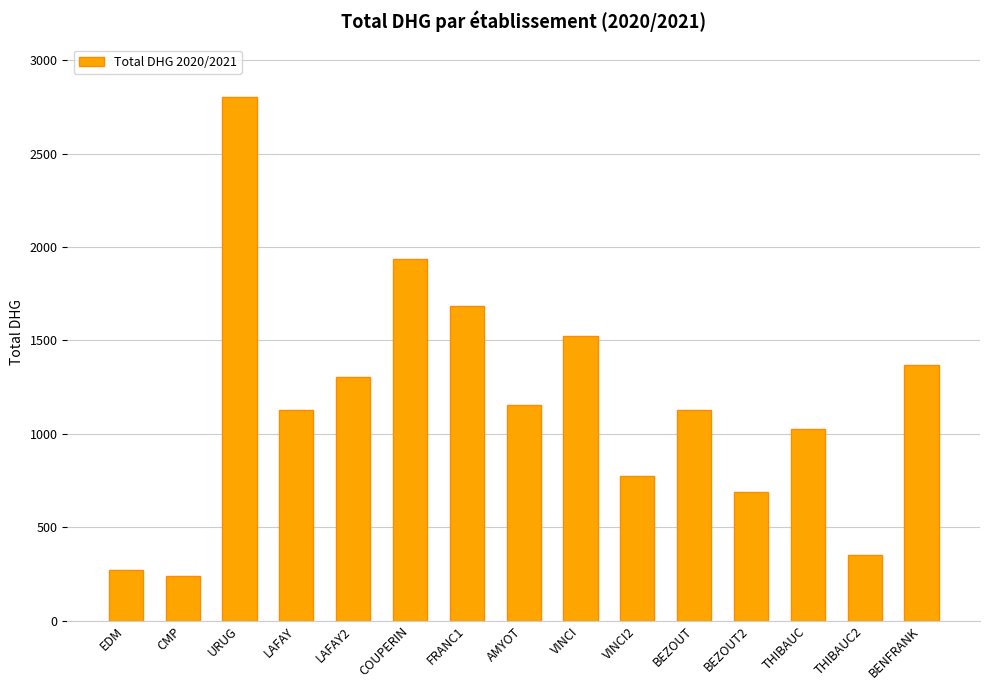

Where is the data nearest to the value 1522?

VINCI